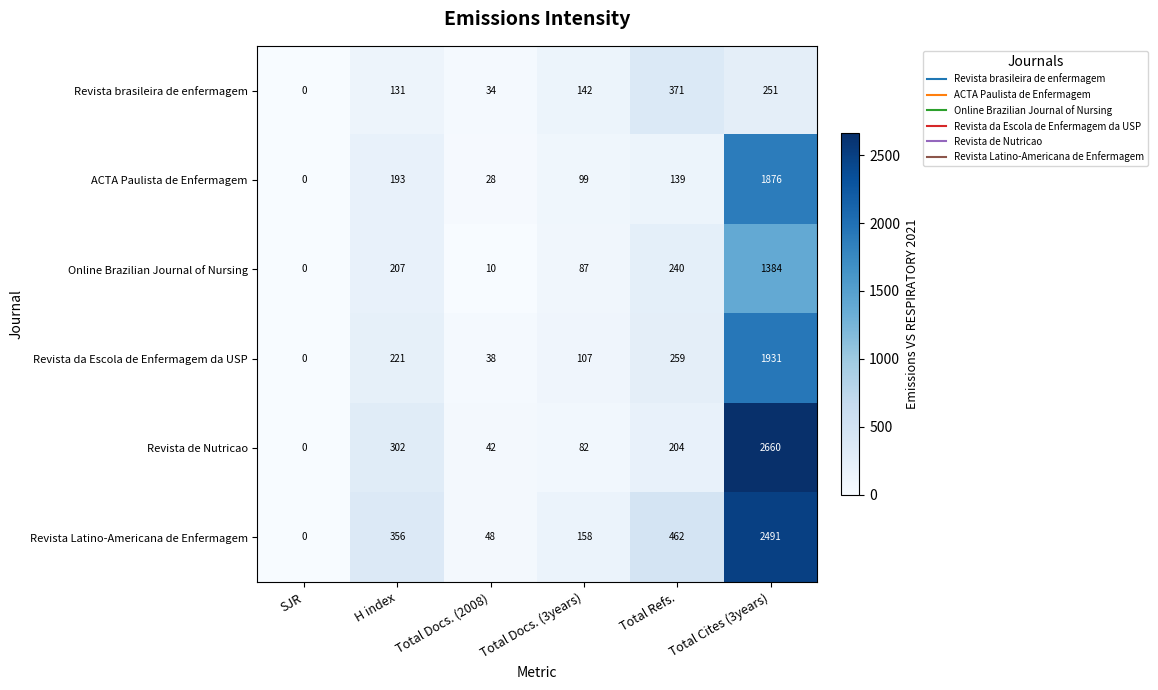

At how many categories does at least one series exceed 2201?

1